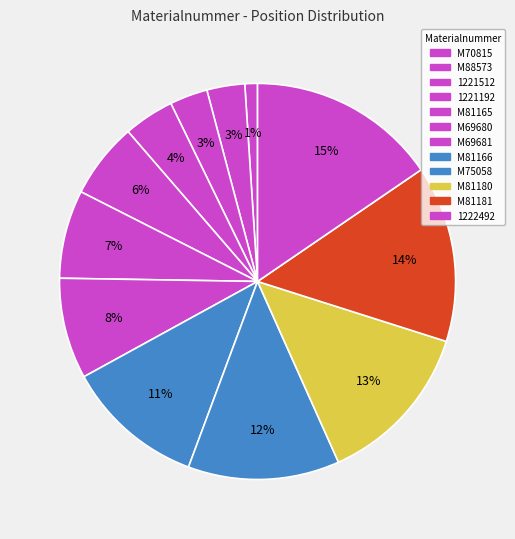

Which has a higher value, M88573 or M81165?

M81165